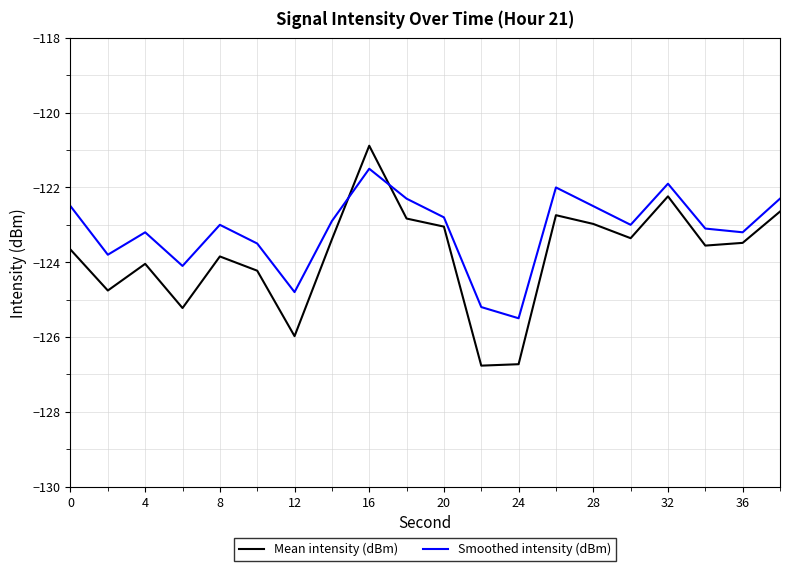

What is the sum of all Mean intensity (dBm) values?

-2476.4